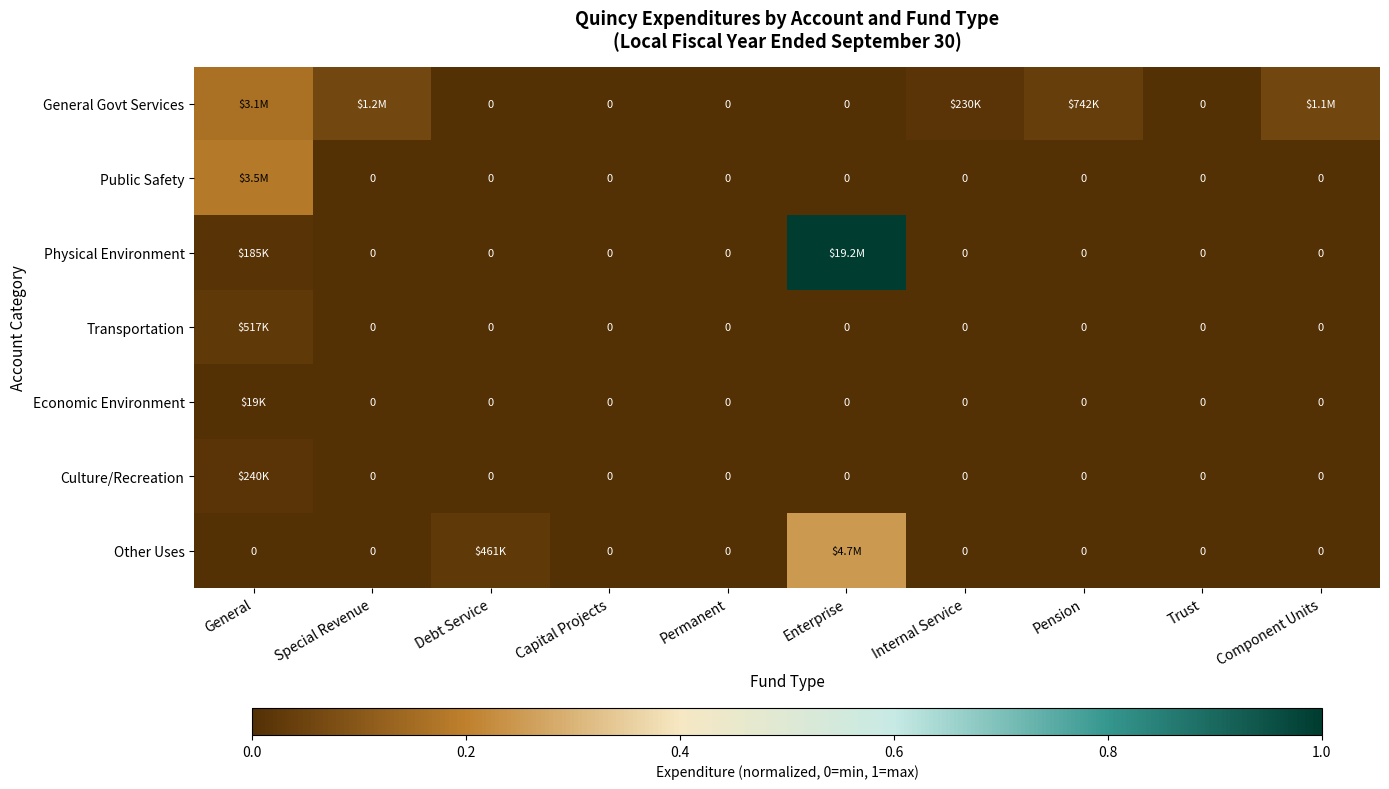

Which series changed the most between Special Revenue and Capital Projects?

General Govt Services